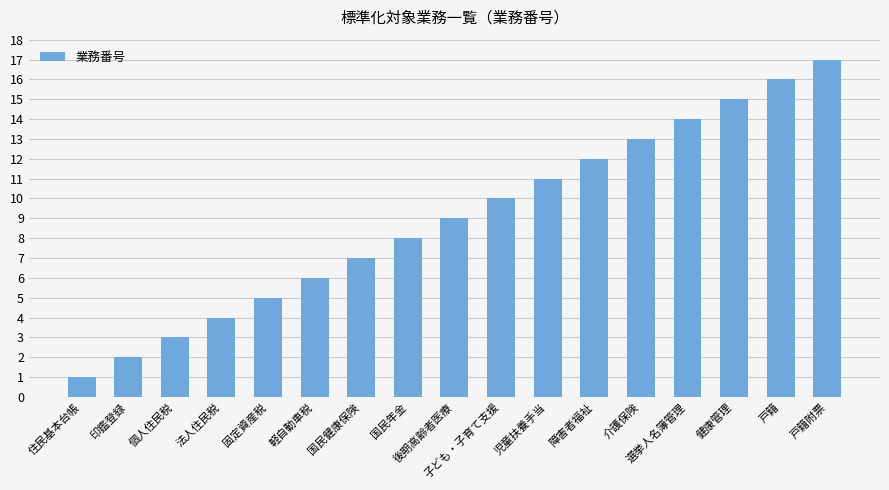

Reading left to right, transcribe all the data shown in this chart.

住民基本台帳=1	印鑑登録=2	個人住民税=3	法人住民税=4	固定資産税=5	軽自動車税=6	国民健康保険=7	国民年金=8	後期高齢者医療=9	子ども・子育て支援=10	児童扶養手当=11	障害者福祉=12	介護保険=13	選挙人名簿管理=14	健康管理=15	戸籍=16	戸籍附票=17